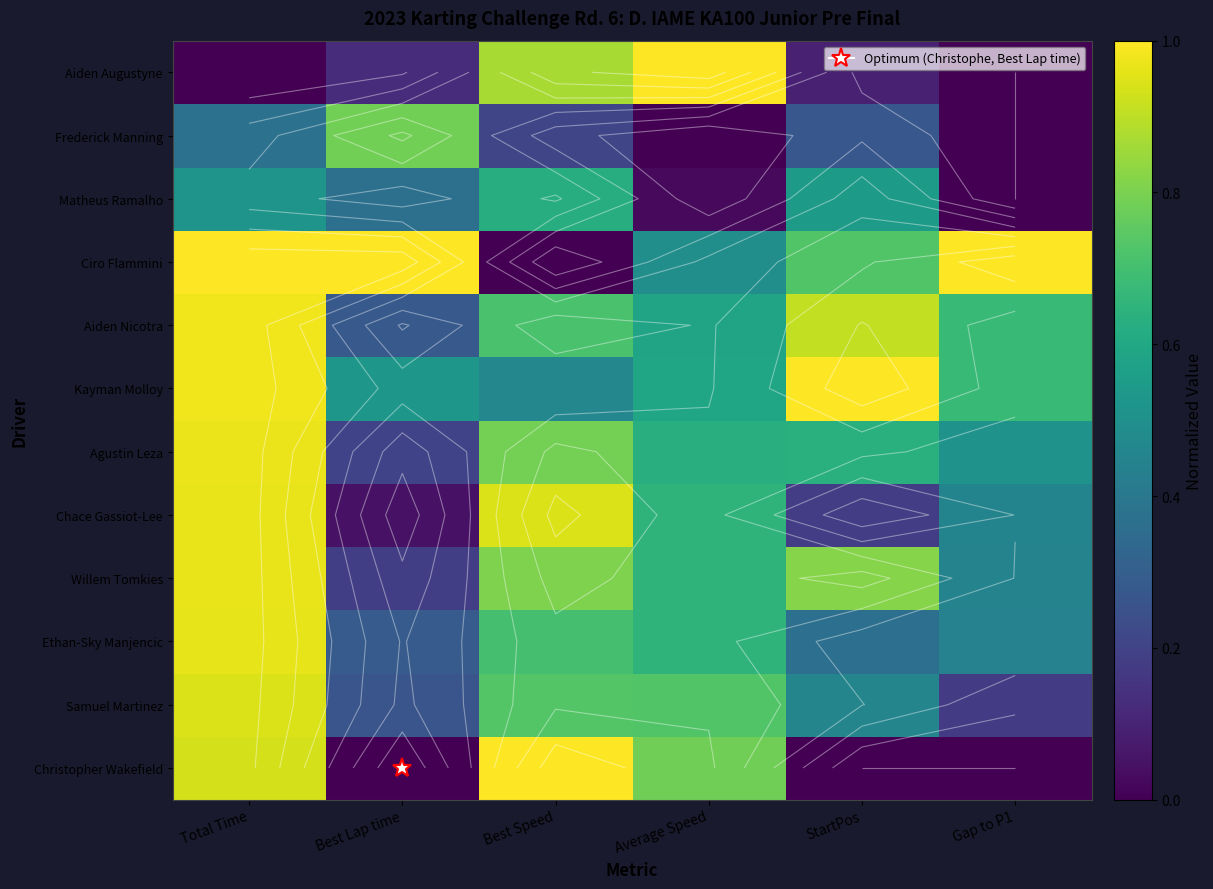

At how many categories does at least one series exceed 0?

6